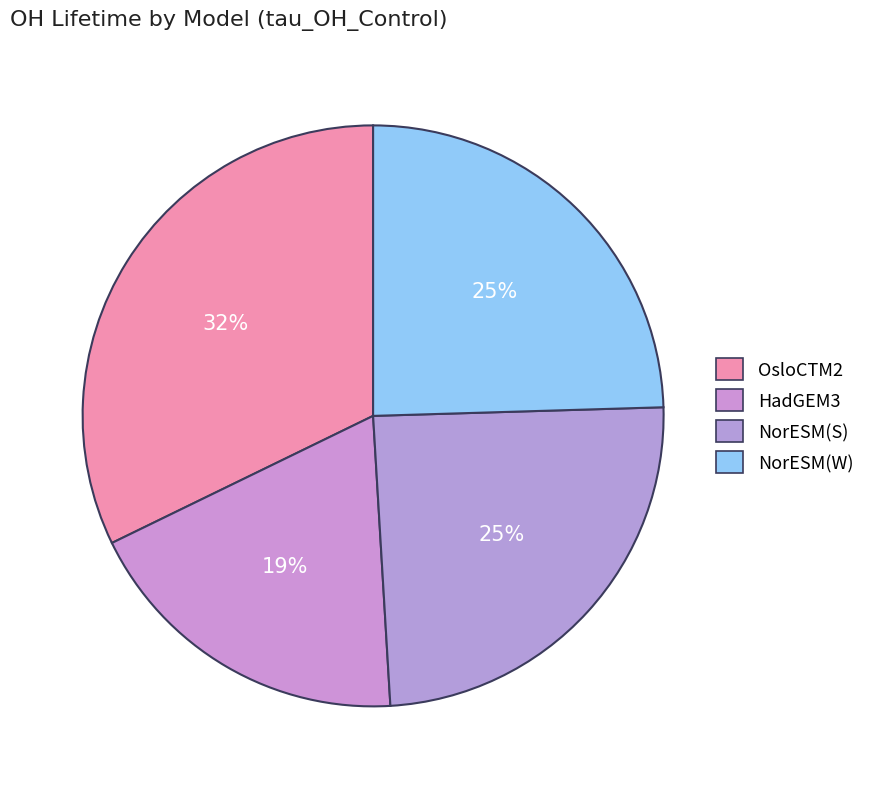

Is it true that OsloCTM2 is 32% of the pie?

True